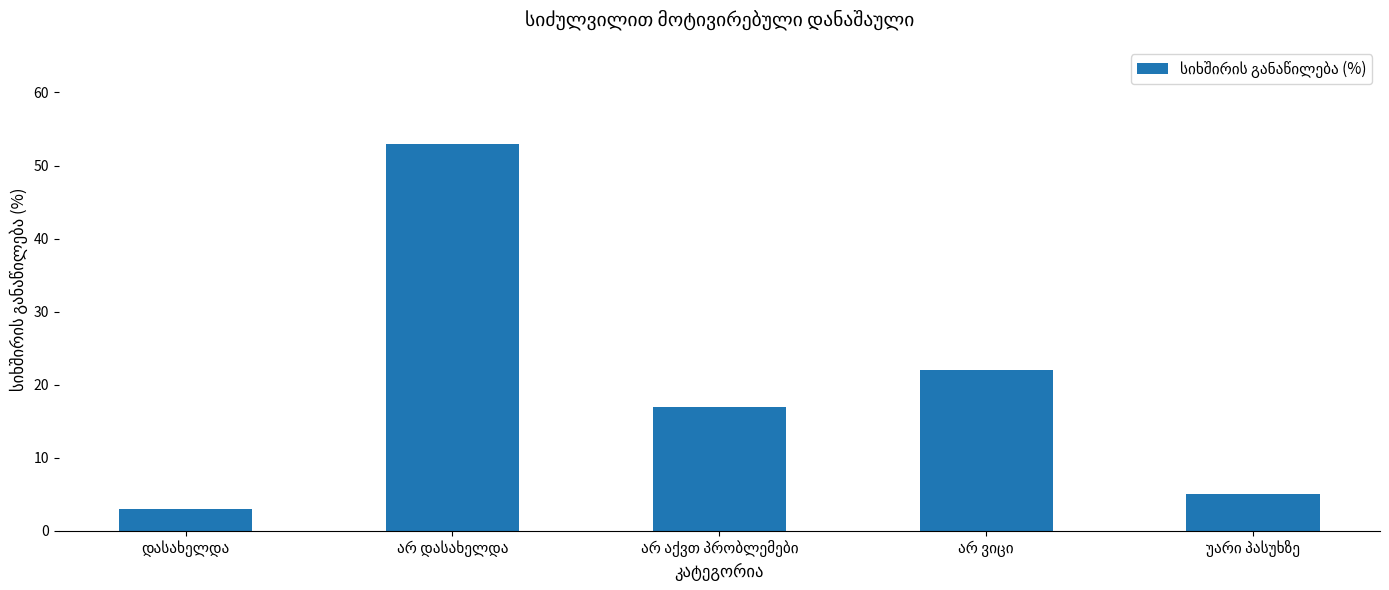

What is the average value?

20